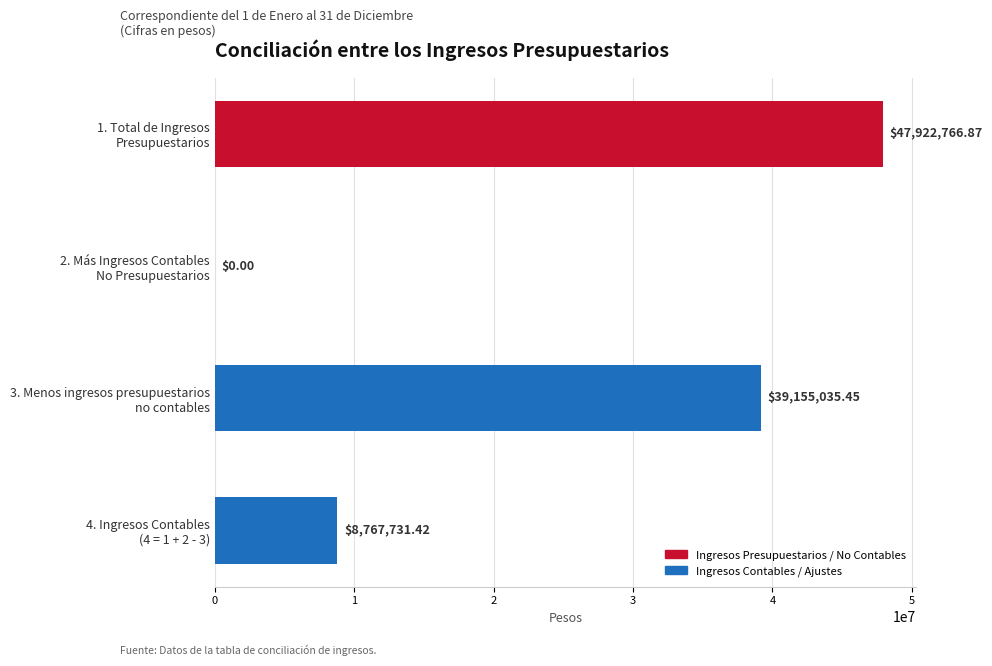

Are the bars horizontal?

Yes